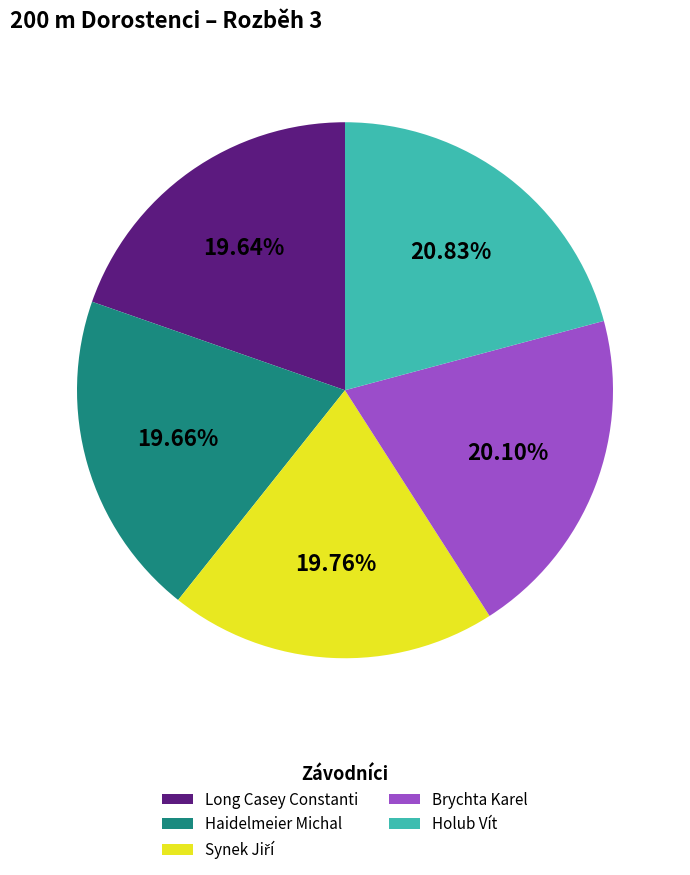

What percentage is the Holub Vít slice, to the nearest percent?

21%